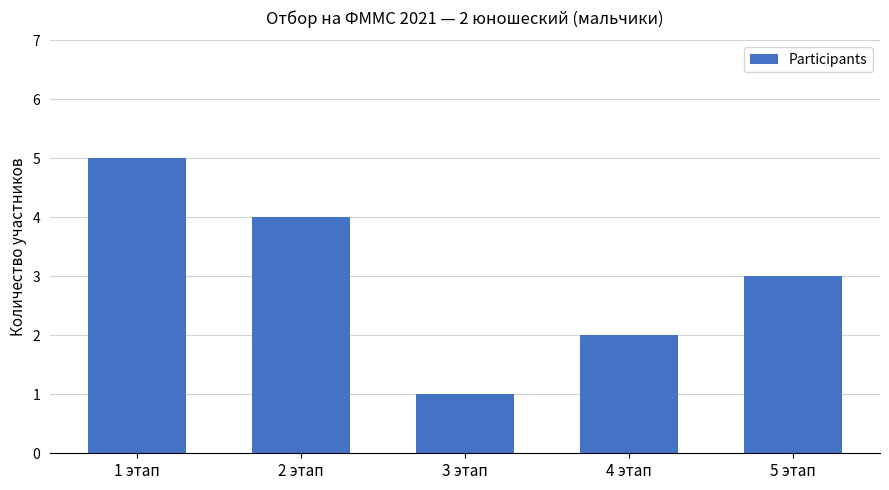

How many data points are less than 3?

2